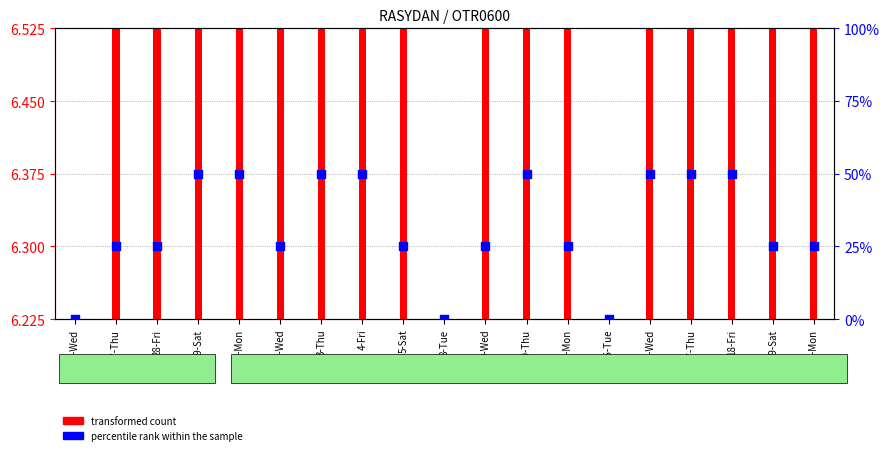

Between 3-Thu and 8-Tue, which is larger?

3-Thu